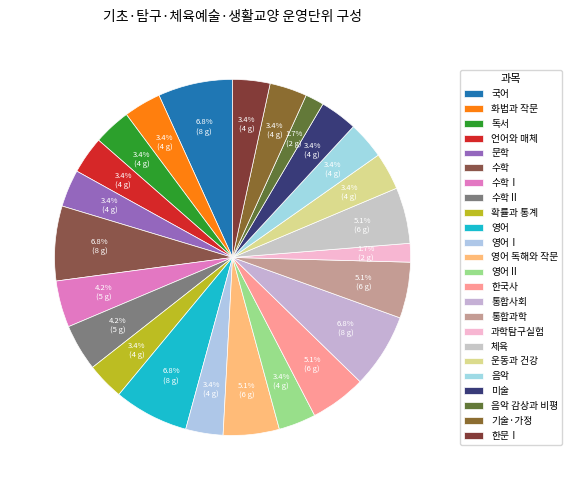

To the nearest percent, what percentage of the pie is 기술·가정?

3%